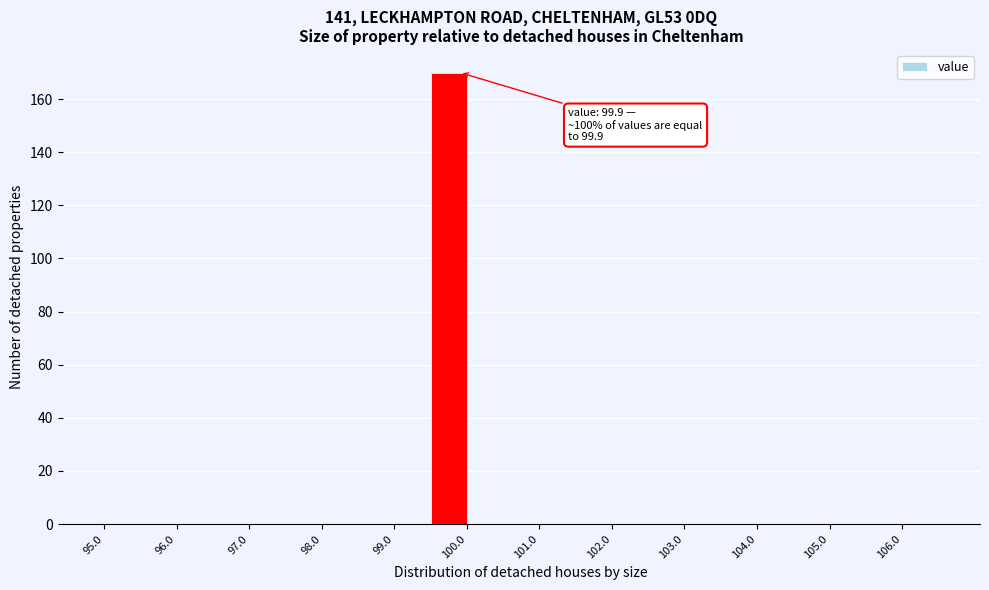

Which range on the x-axis has the tallest bar?

99.5 to 100.0